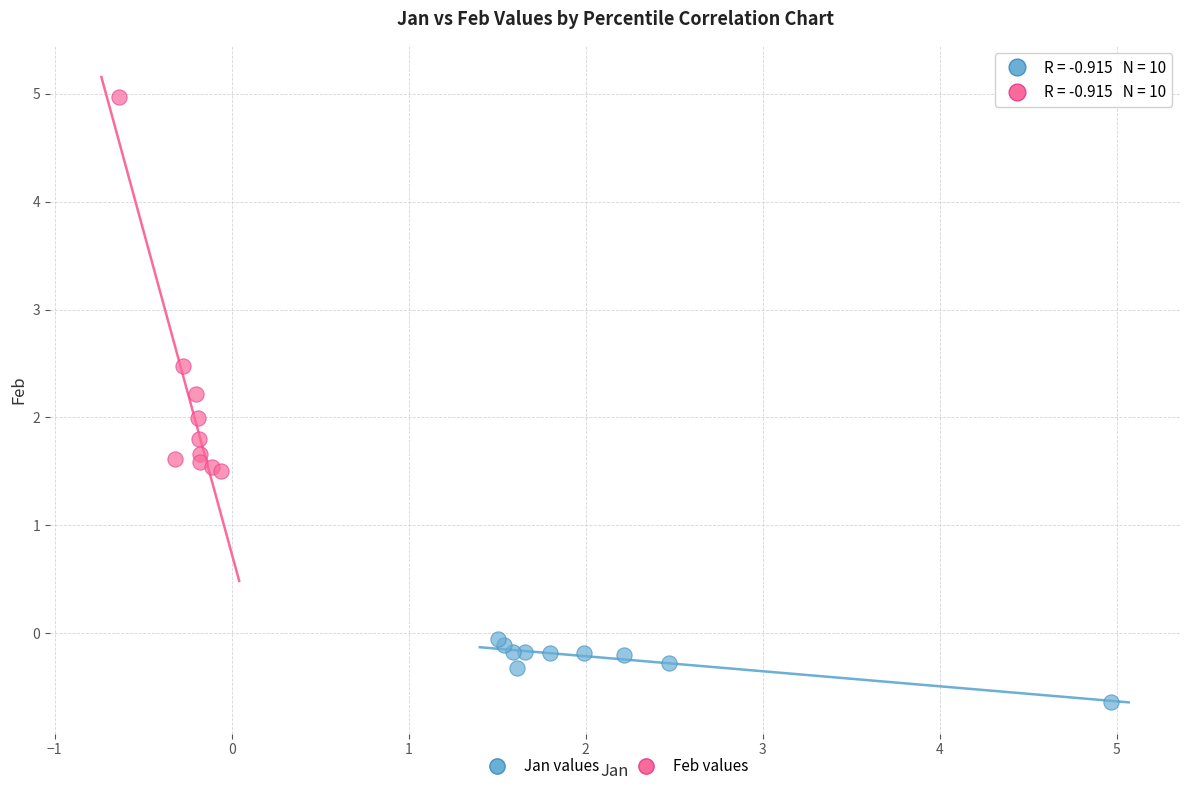

Which series reaches the maximum Y coordinate?

Feb values